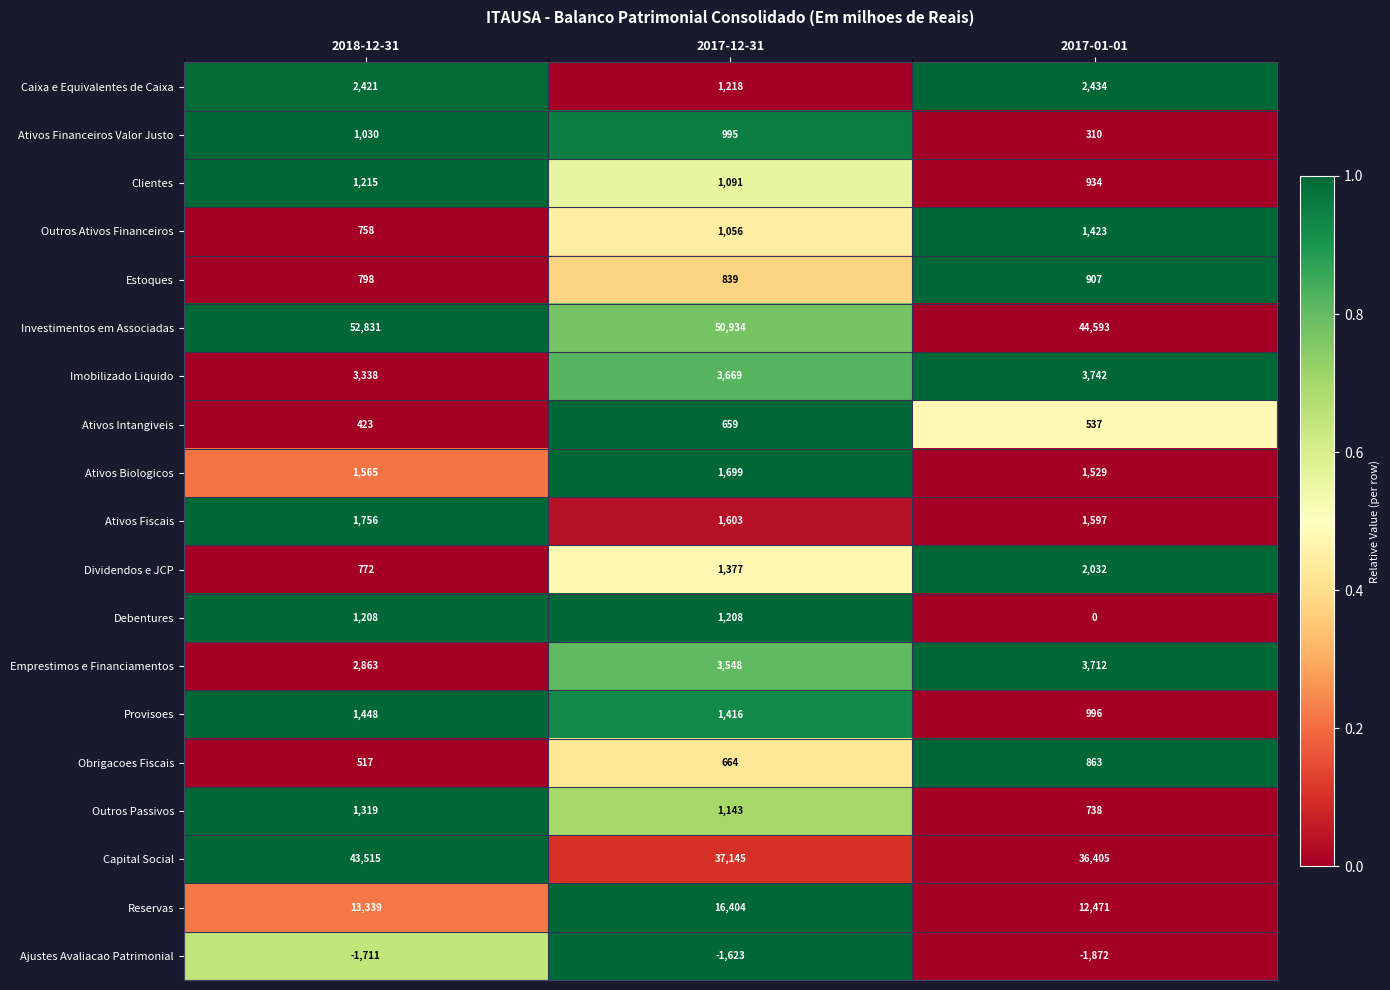

How many categories are shown in the chart?

3